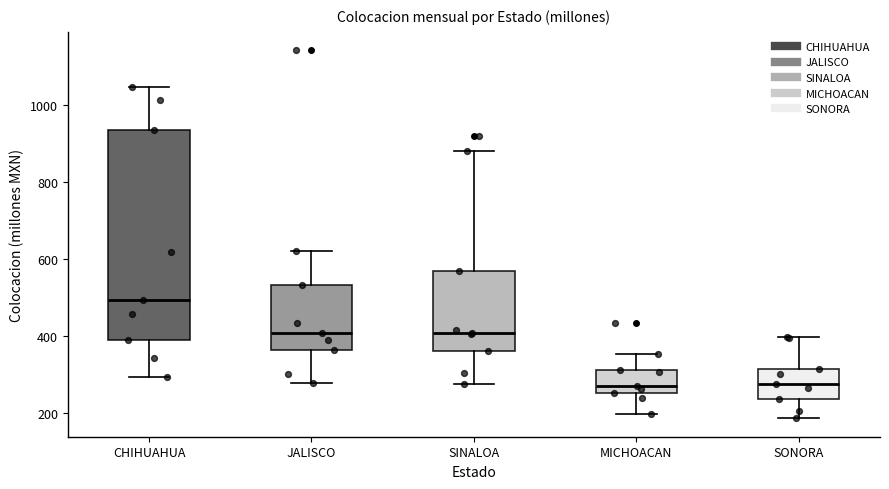

Which box is the tallest, from its lower edge to its upper edge?

CHIHUAHUA